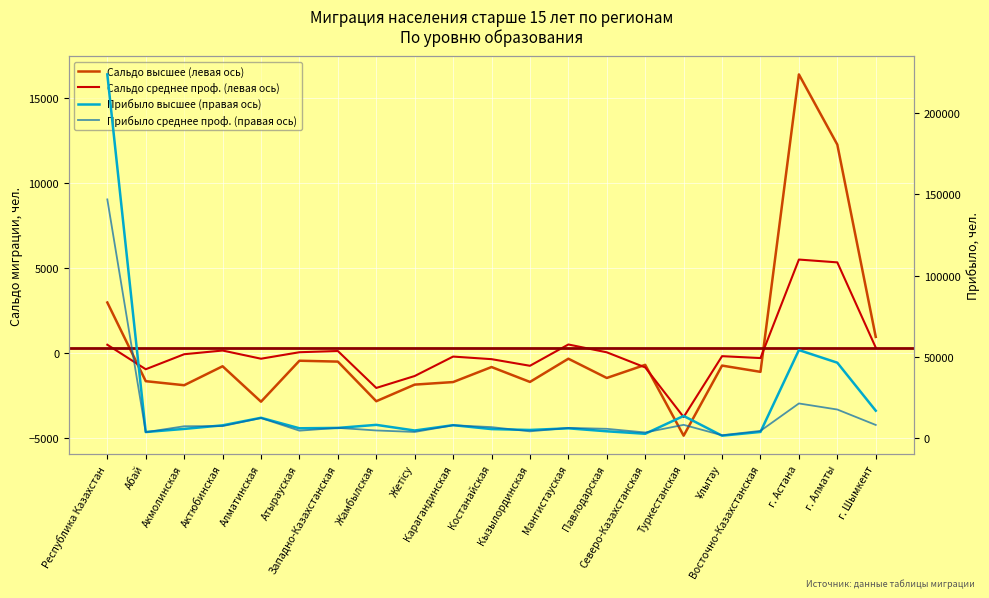

How many values in Сальдо высшее are above zero?

4